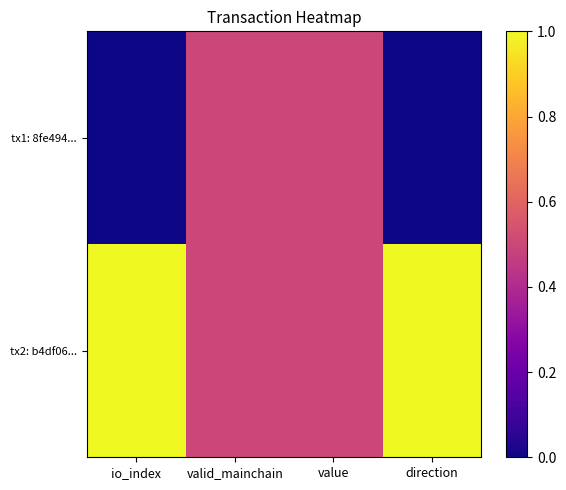

Which series has the largest total across all categories?

tx2: b4df06...